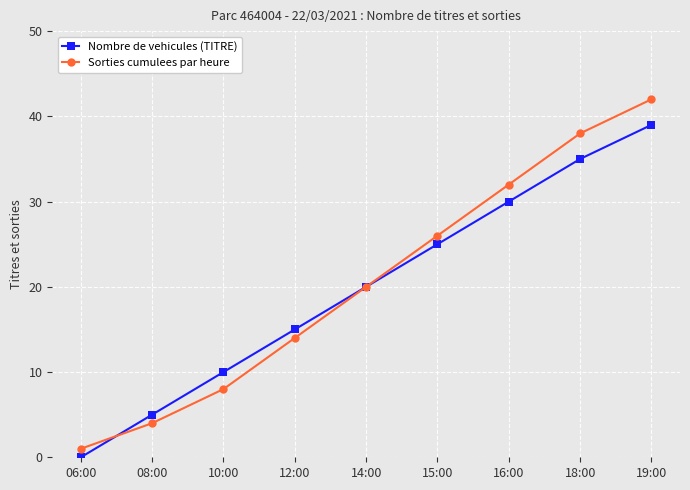

The Nombre de vehicules (TITRE) series shows 51 at 18:00. True or false?

False